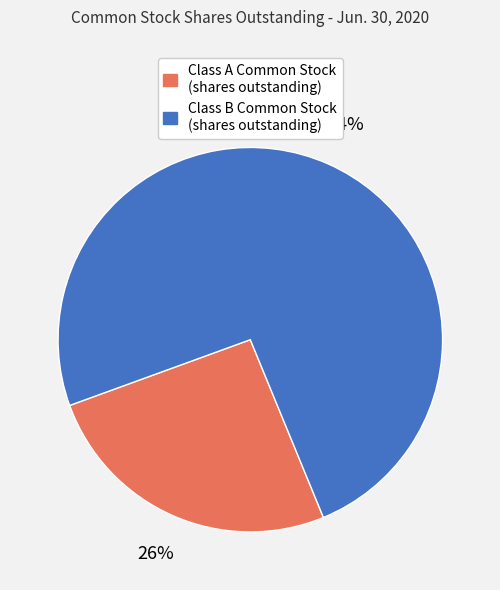

To the nearest percent, what portion does Class B Common Stock (shares outstanding) represent?

74%